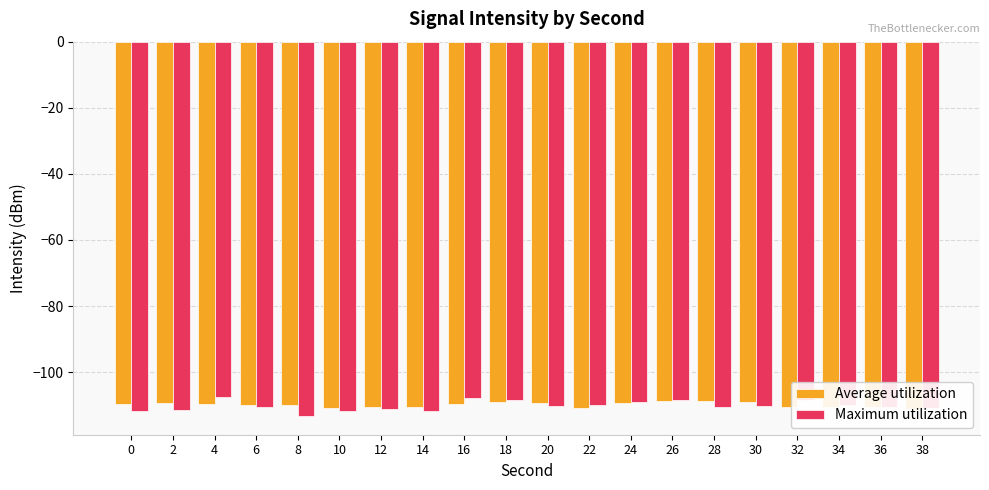

How many groups of bars are there?

20